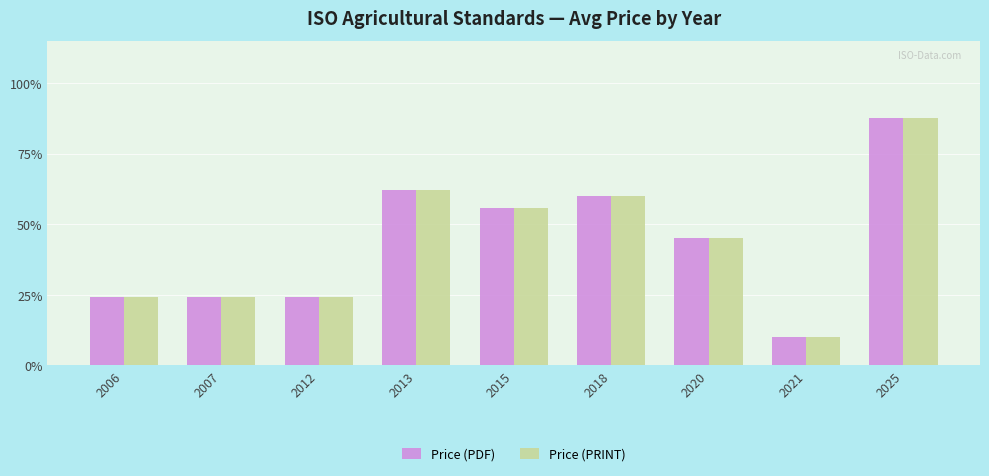

The Price (PRINT) series shows 80.1 at 2020. True or false?

False